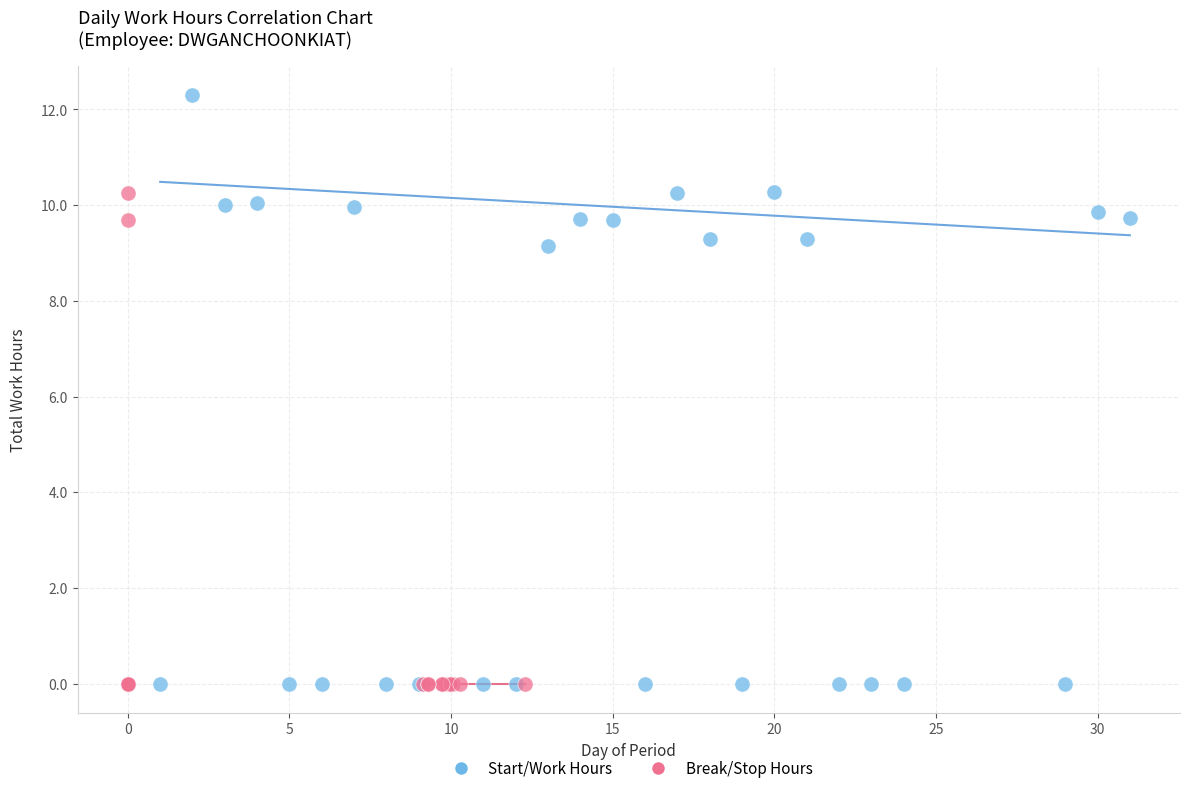

What are all the series names shown in the legend?

Start/Work Hours, Break/Stop Hours